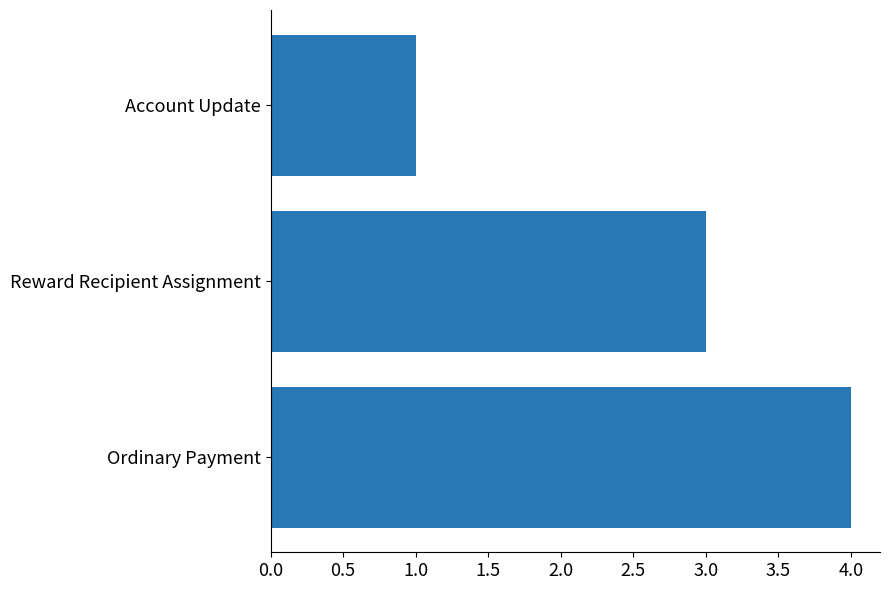

Reading top to bottom, transcribe all the data shown in this chart.

Account Update=1	Reward Recipient Assignment=3	Ordinary Payment=4